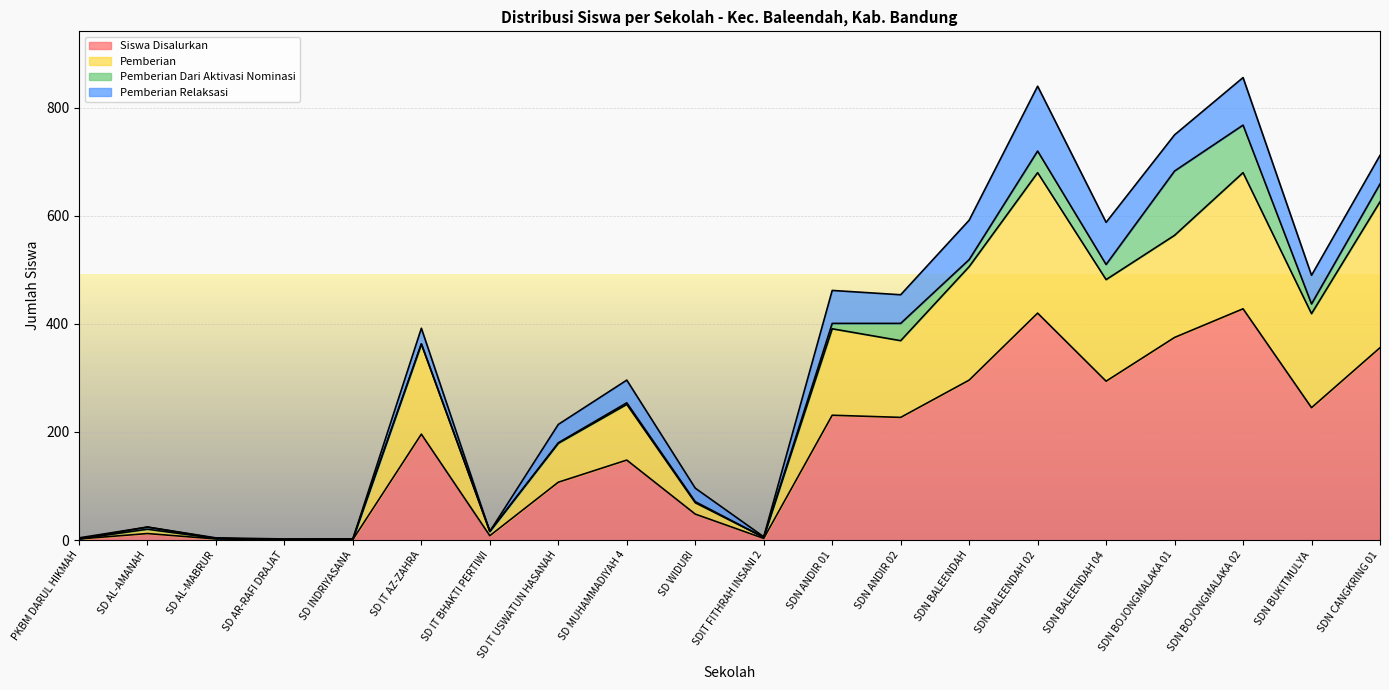

True or false: Siswa Disalurkan and Pemberian intersect in this chart.

False